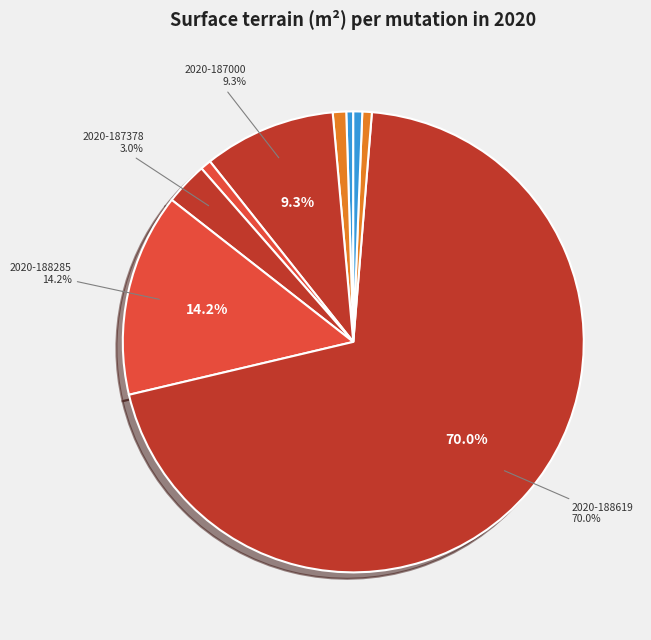

Which category accounts for the majority?

2020-188619